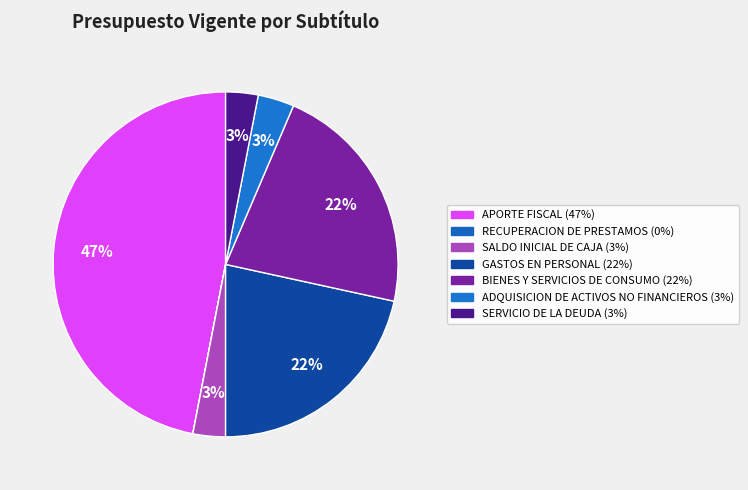

Does any single category account for the majority?

No